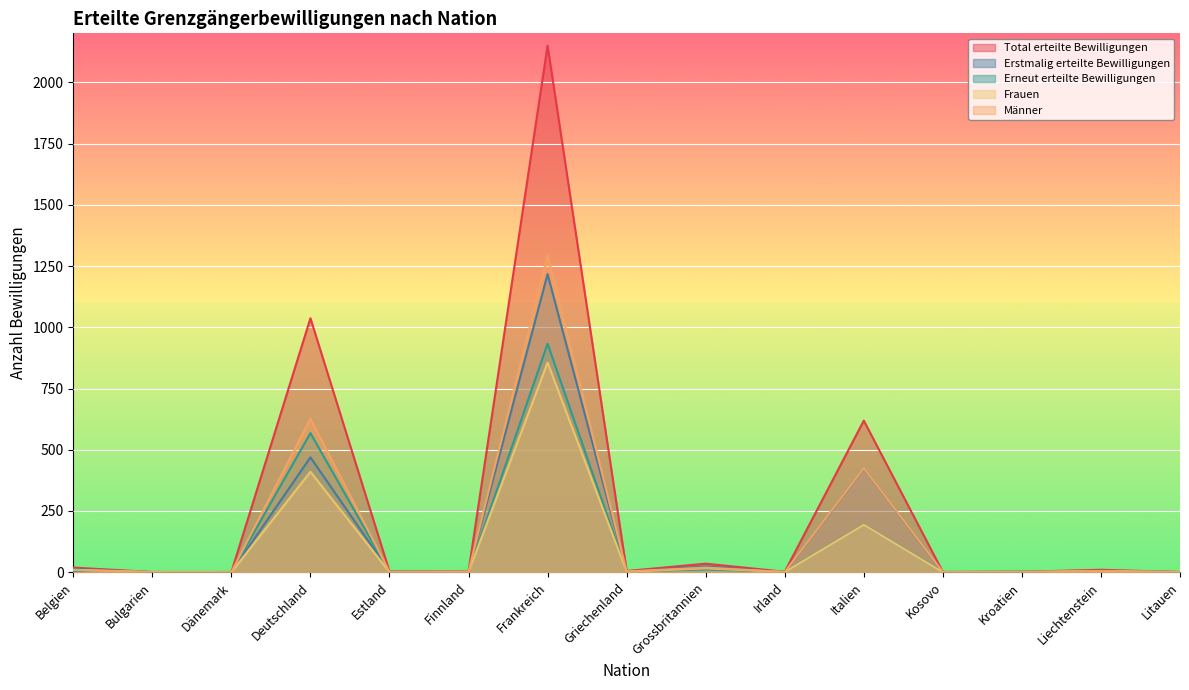

At which label does Männer reach its peak?

Frankreich